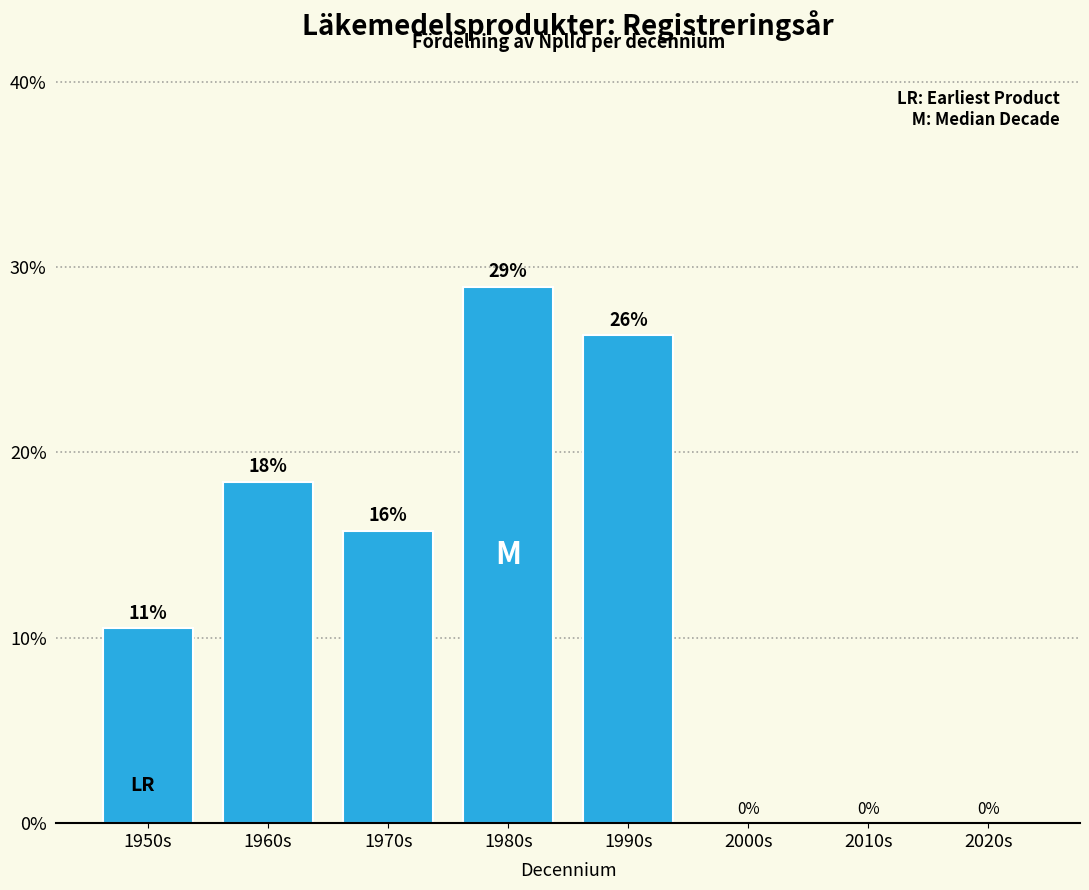

At which category does the chart reach its peak across all series?

1980s